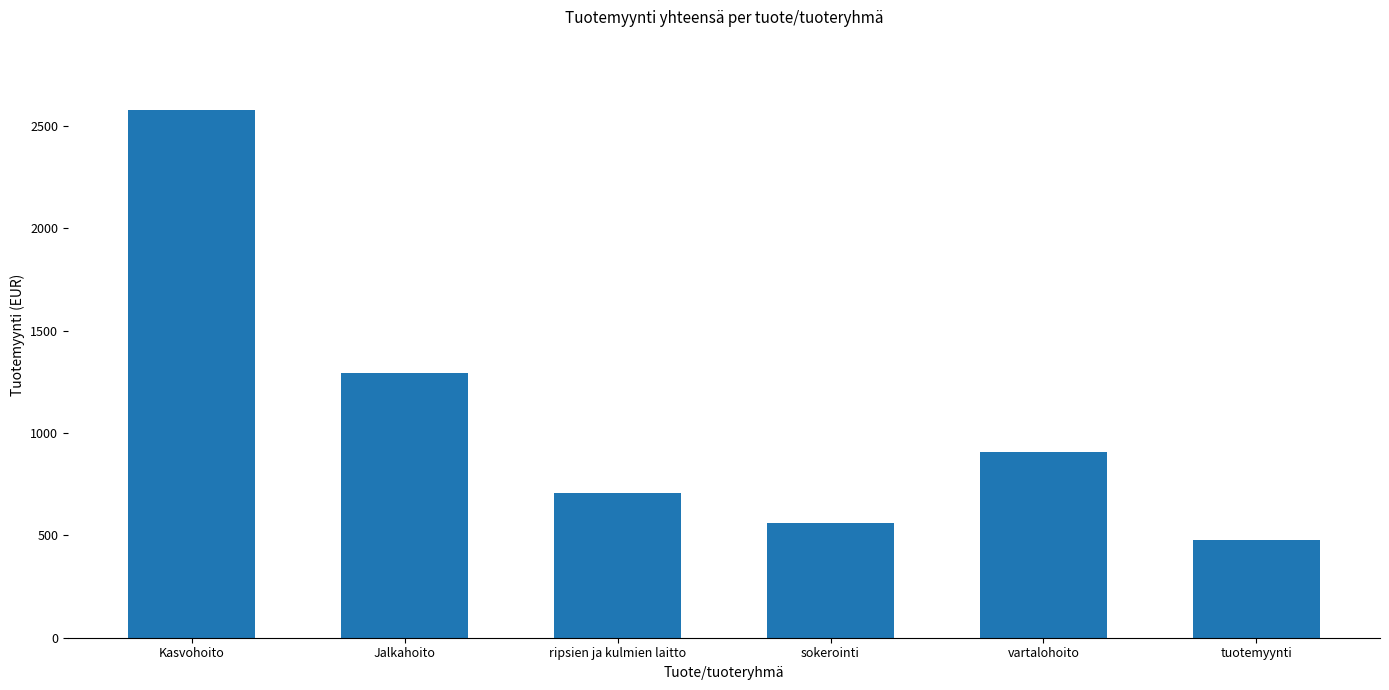

Reading left to right, list all the values displayed in this chart.

2577.0	1295.9	705.8	561.4	910.1	480.0